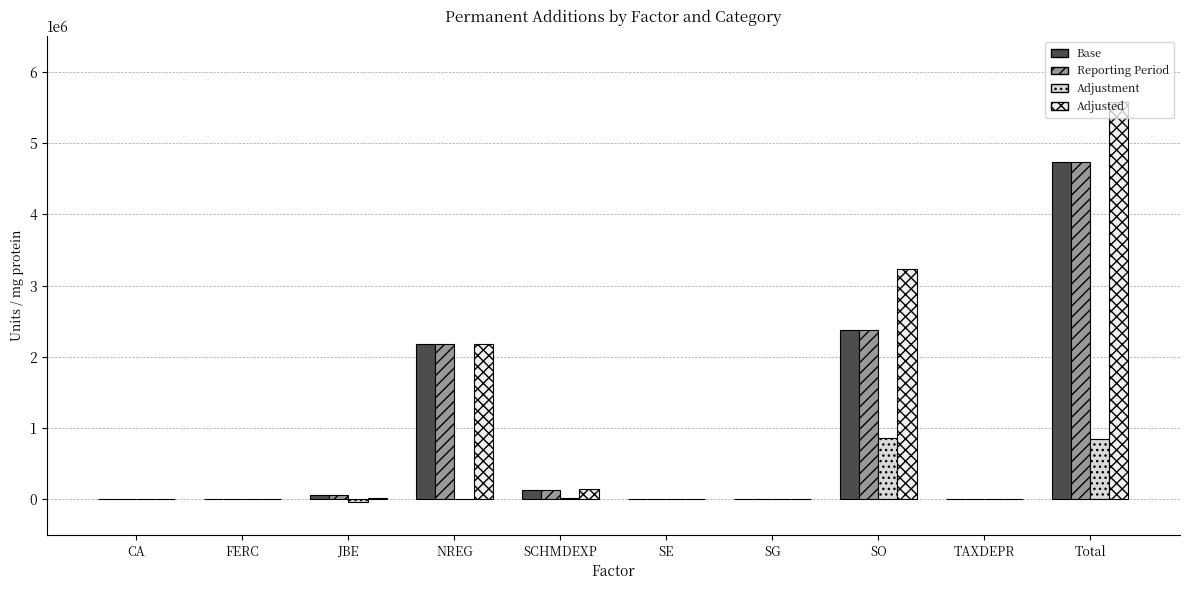

Are the bars horizontal?

No